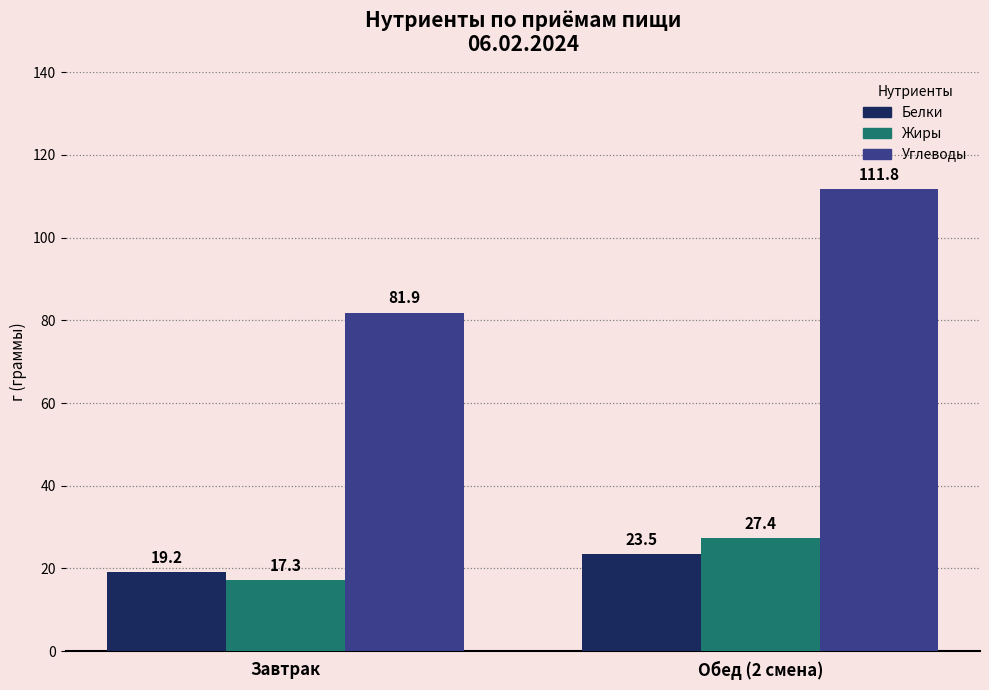

How many distinct data groups are displayed?

3